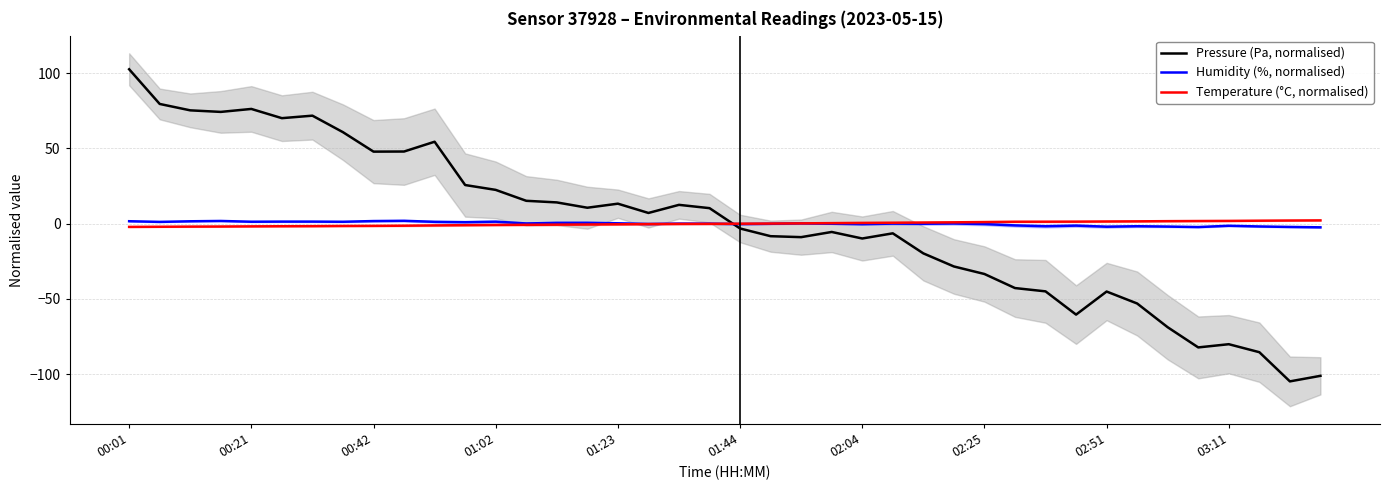

What is the minimum value for Pressure (Pa, normalised)?

-104.7